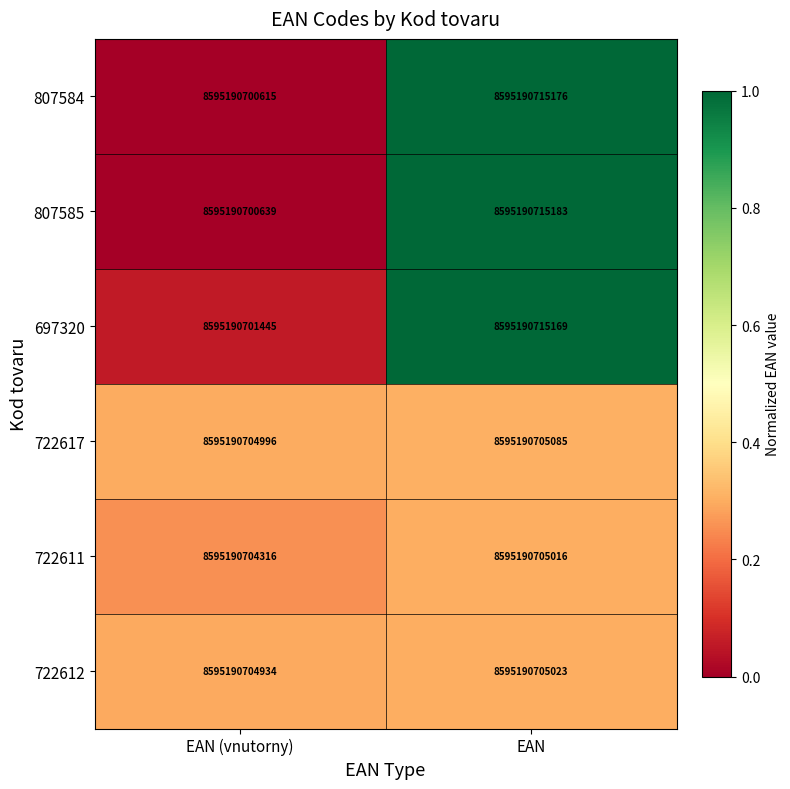

At which category is the sum across all series the highest?

EAN